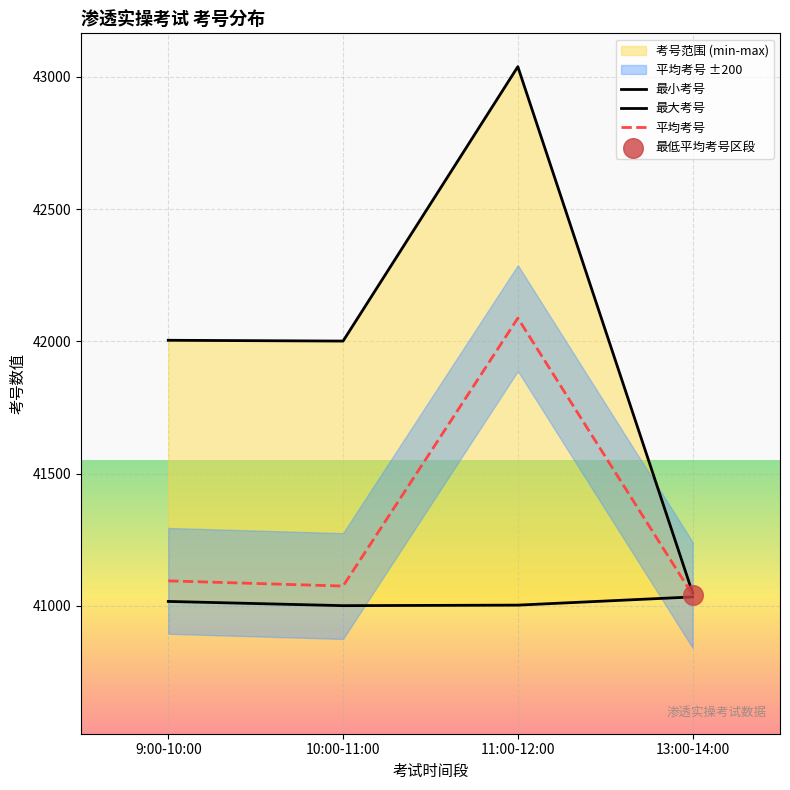

Which series contains the highest Y value?

最大考号